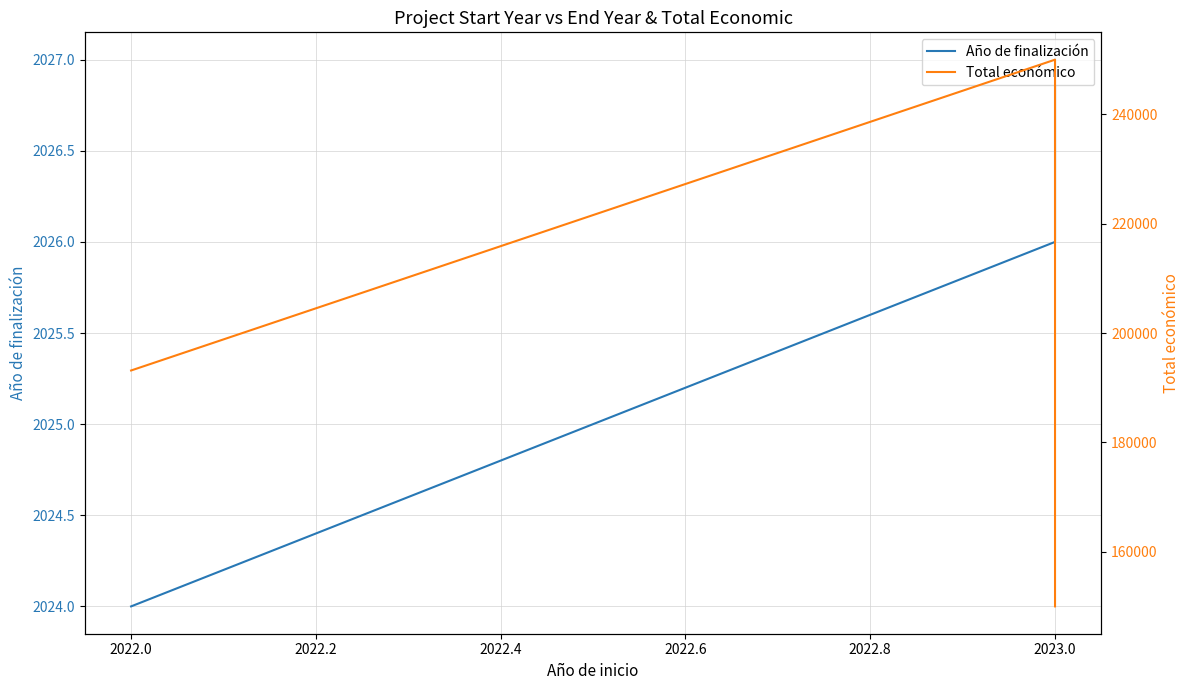

What are all the series names shown in the legend?

Año de finalización, Total económico